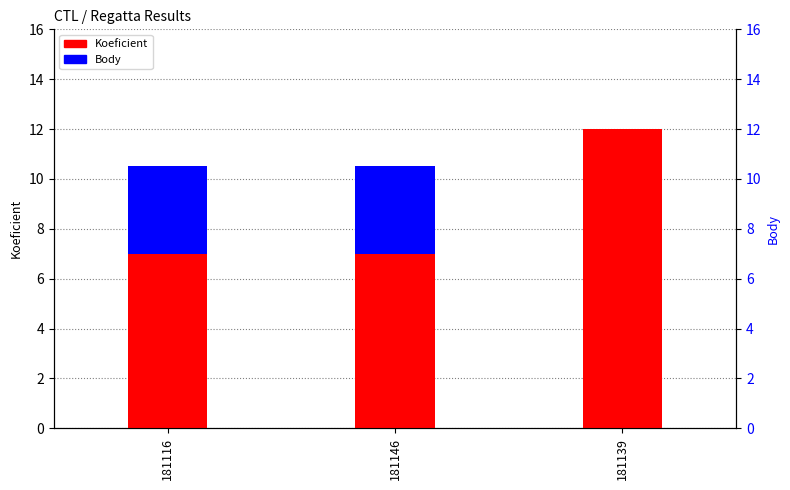

Is the value of Koeficient at 181116 greater than the value of Body at 181139?

Yes